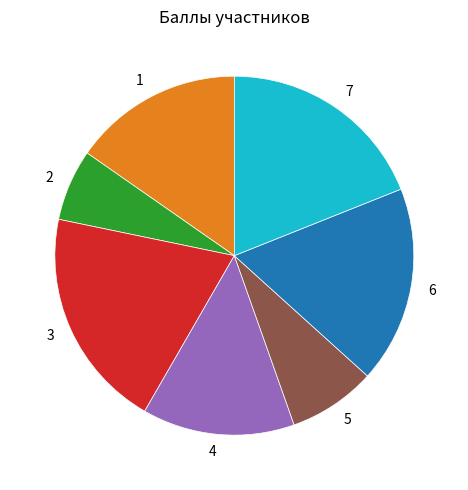

Is there any slice that represents more than half of the pie?

No